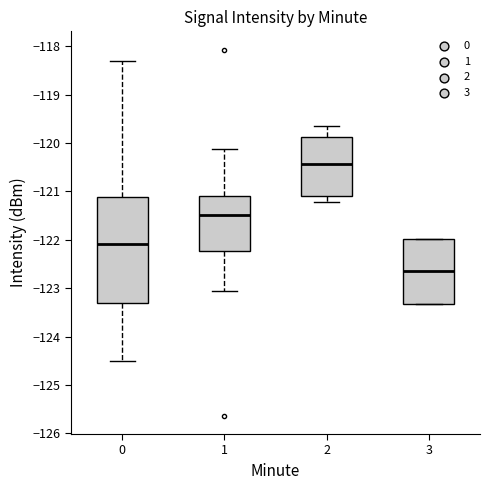

Which box's median line is the highest?

2